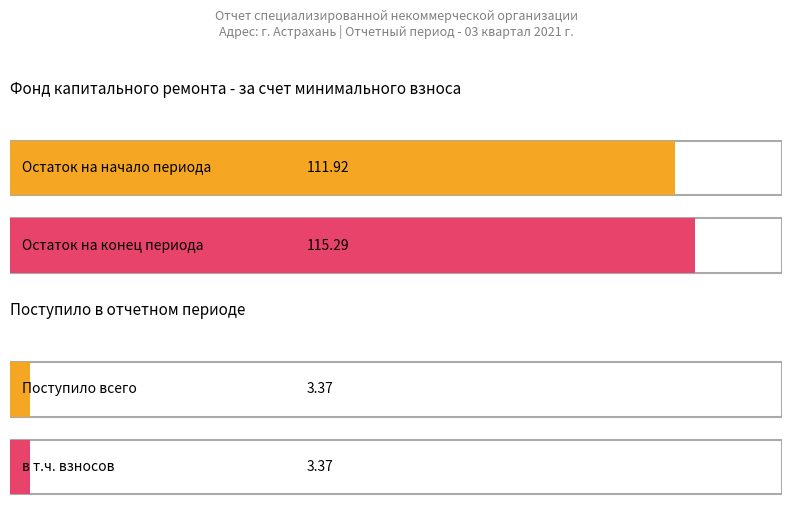

True or false: Итого фонд капитального ремонта has a value of 1.6 at в т.ч. взносов.

False